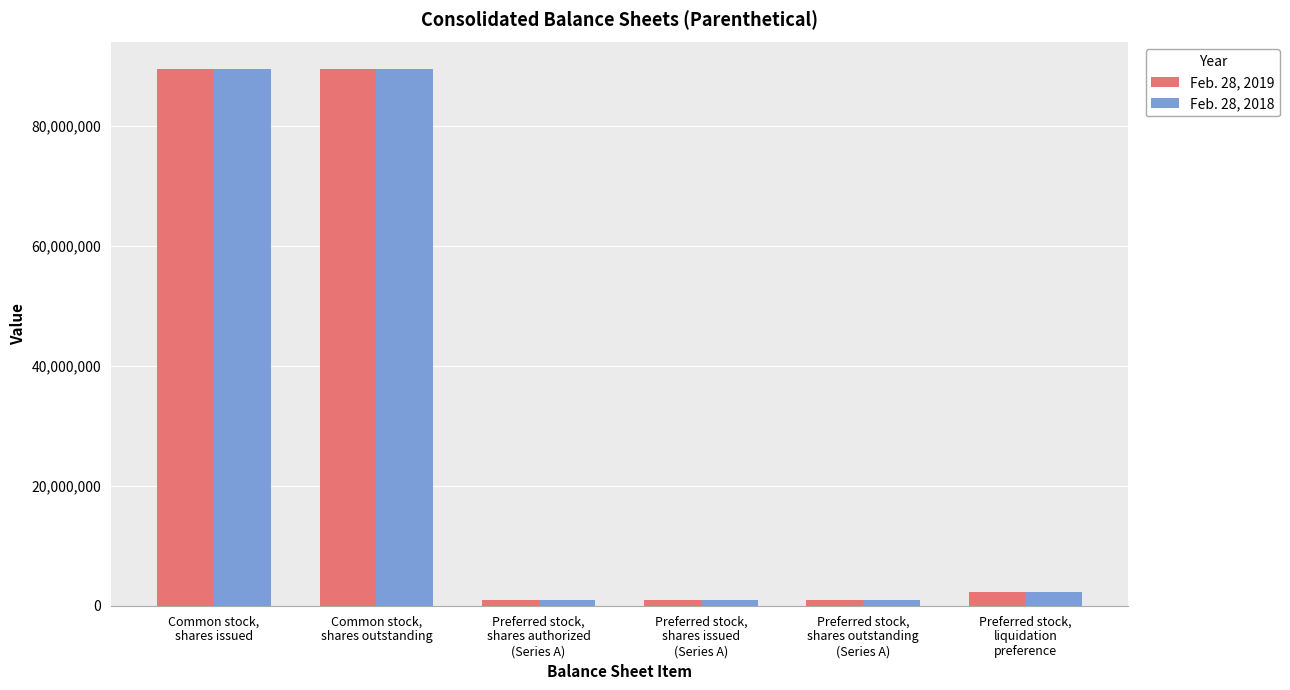

How many data points in Feb. 28, 2018 are less than 2250000?

3